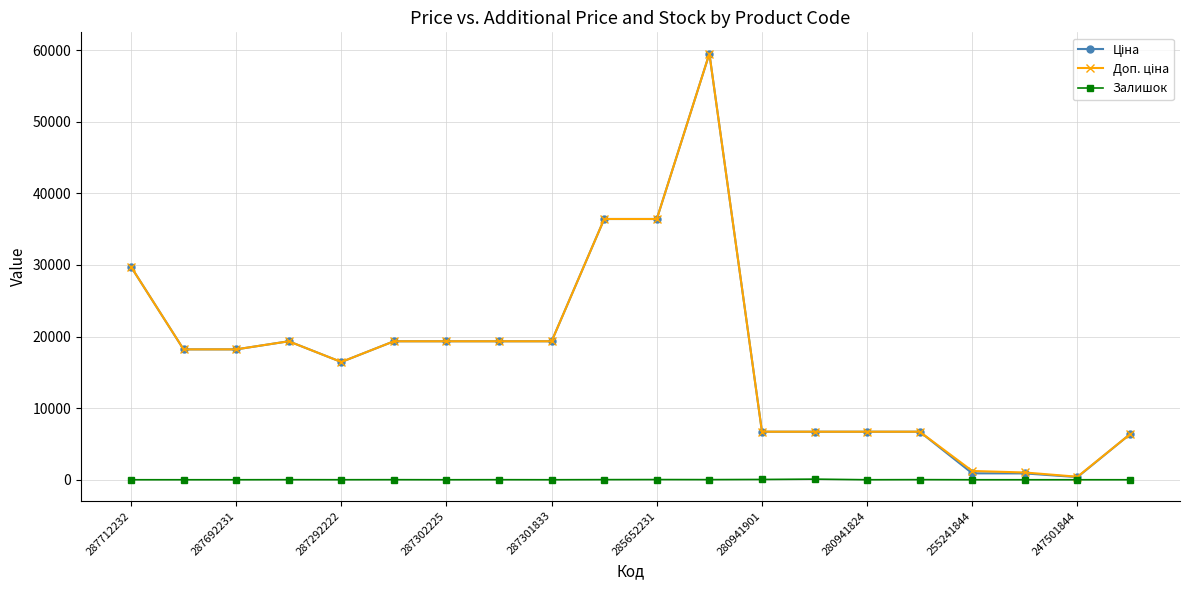

At how many categories does at least one series exceed 35303?

3